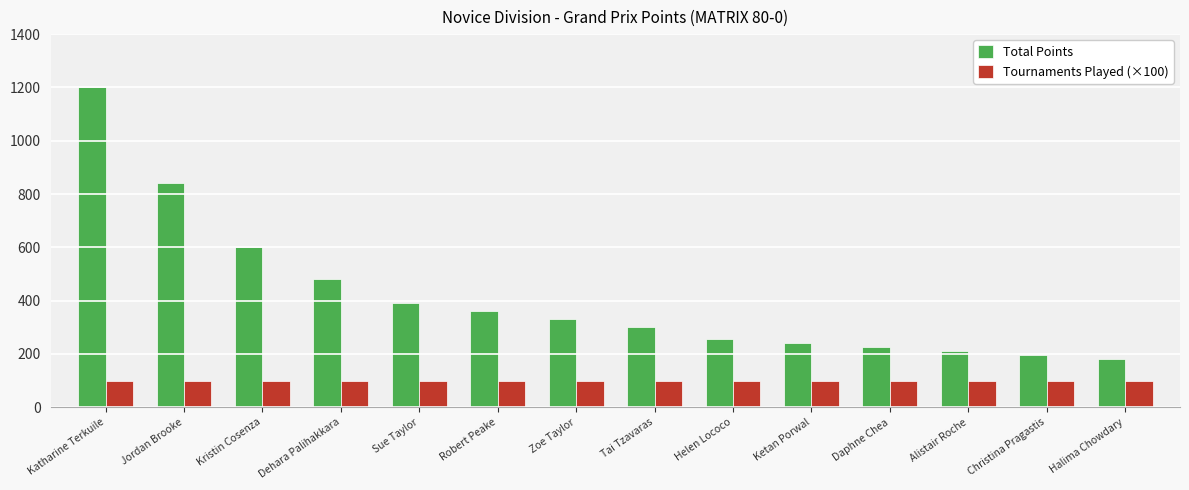

What position from the right is Halima Chowdary?

1